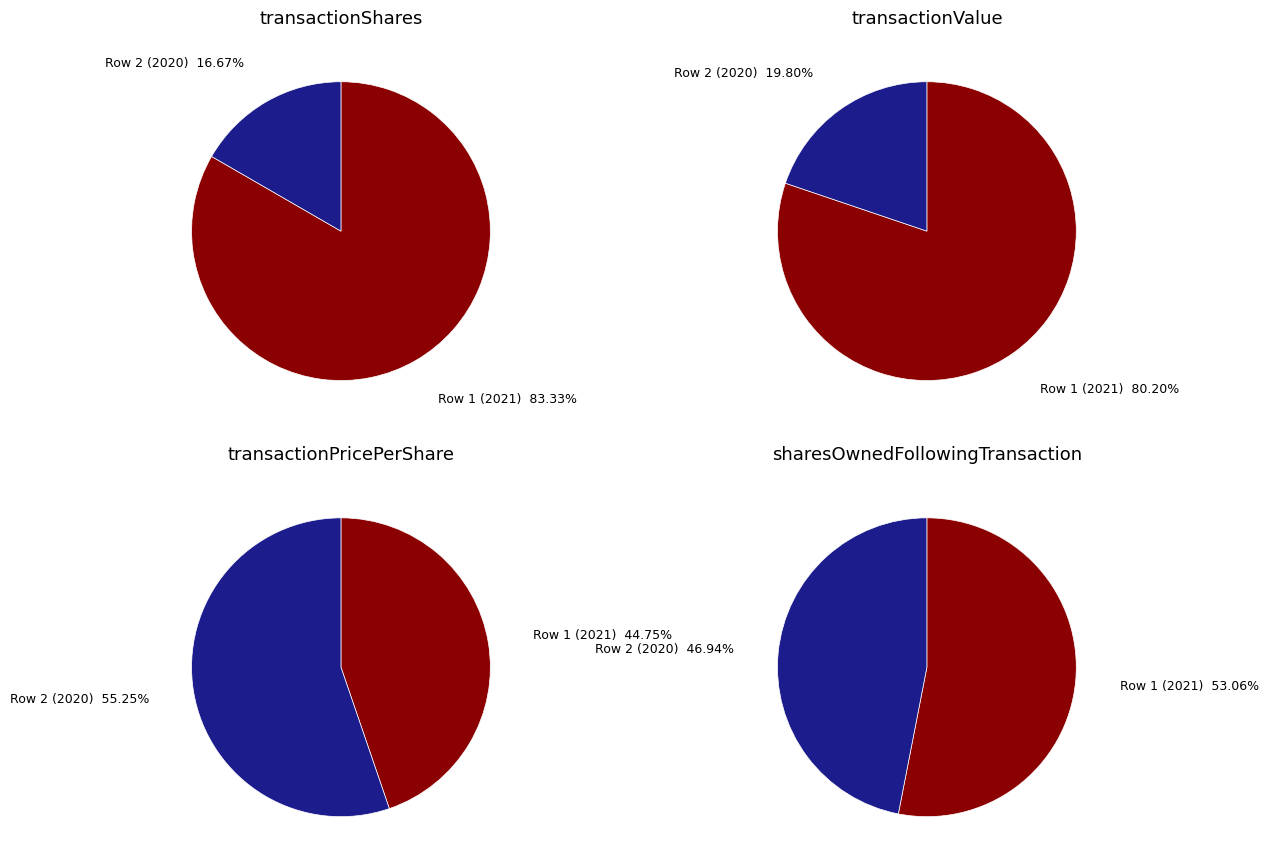

Which slice is the smallest?

Row 1 (2021)